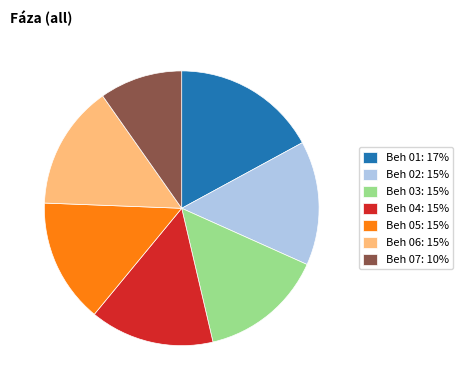

How many slices are in this pie chart?

7